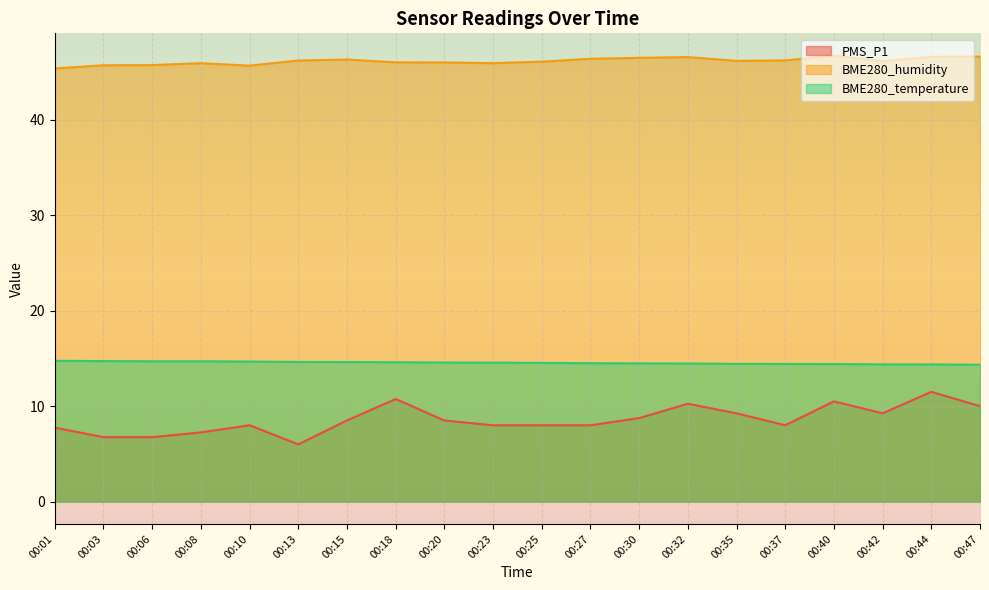

Is it true that BME280_temperature equals 14.4 at 00:42?

True